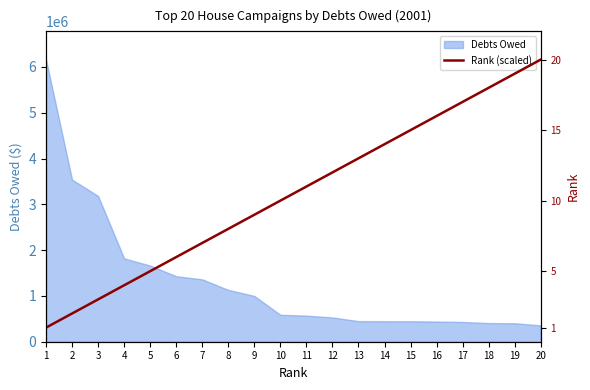

What is the lowest value of the Debts Owed series?

356892